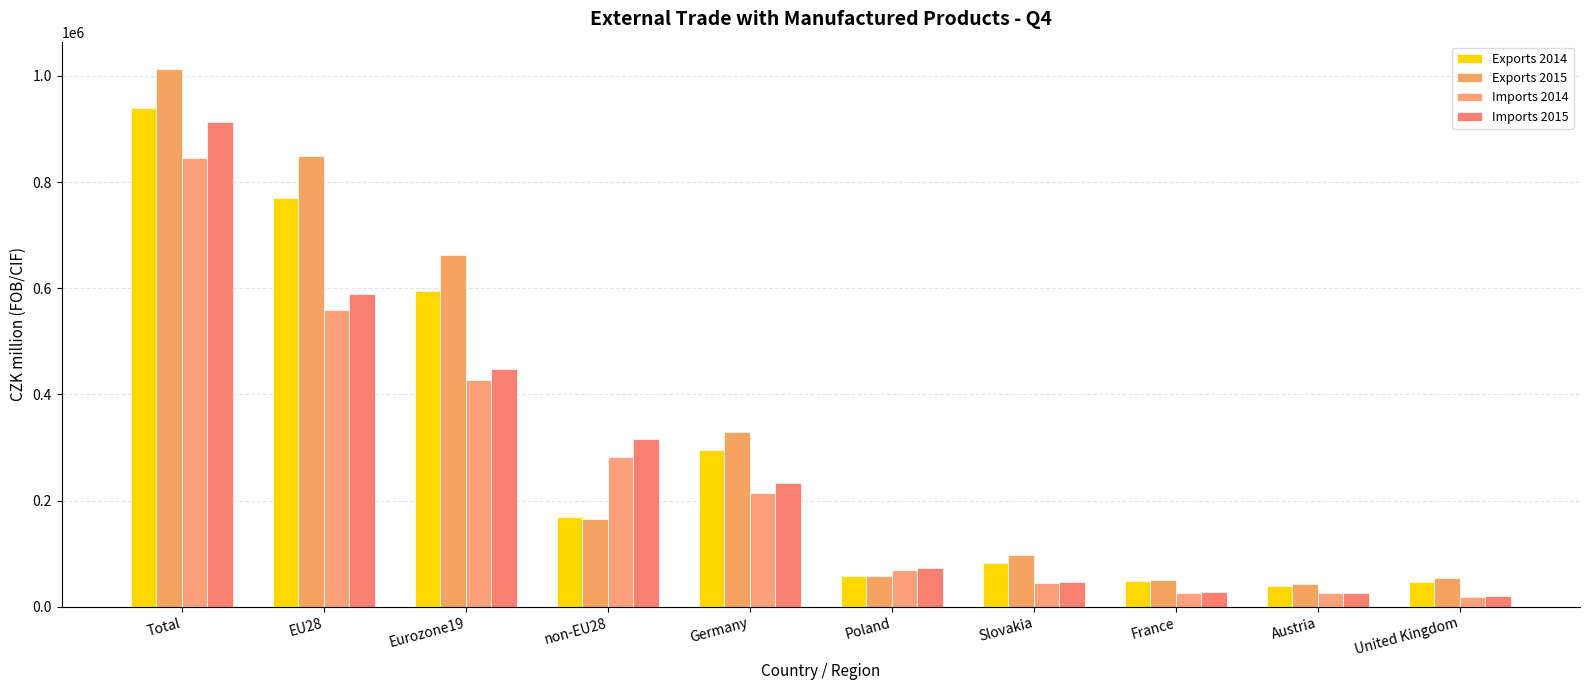

The value of Exports 2014 at Poland is 58379. True or false?

True